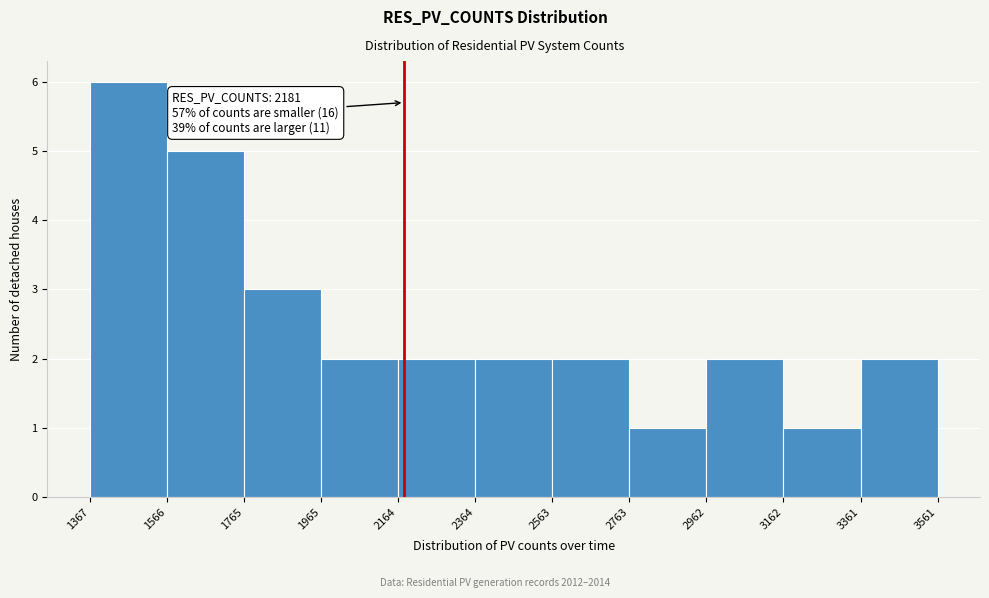

Over which range of the x-axis is the bar tallest?

1367 to 1566